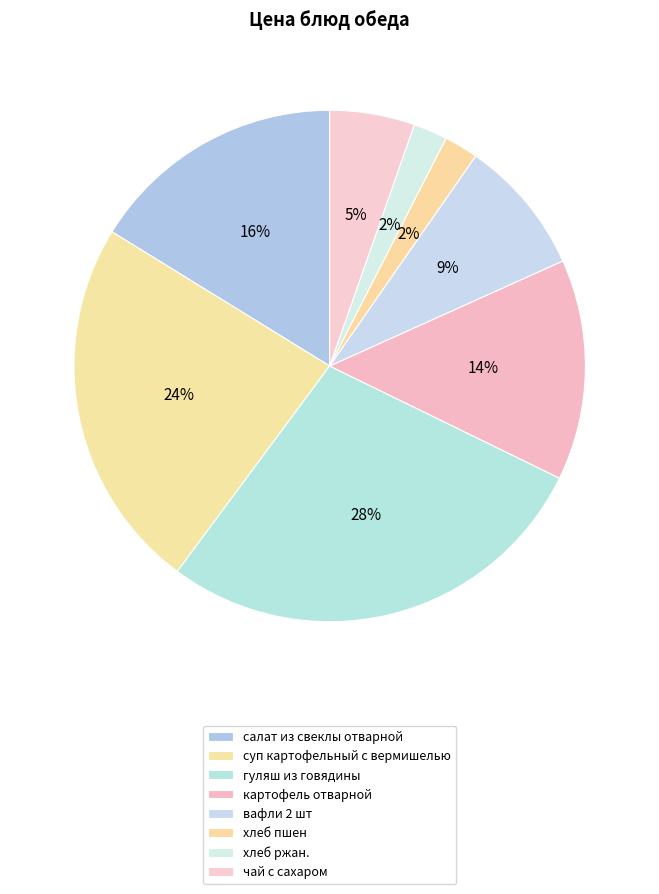

To the nearest percent, what is the combined percentage of чай с сахаром and салат из свеклы отварной?

22%